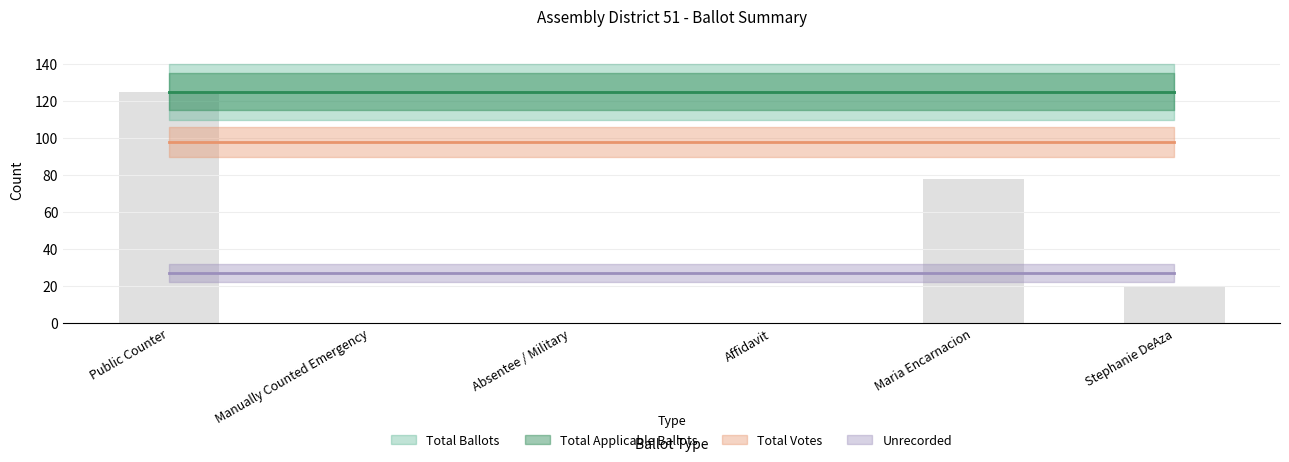

What is the greatest value displayed?

125